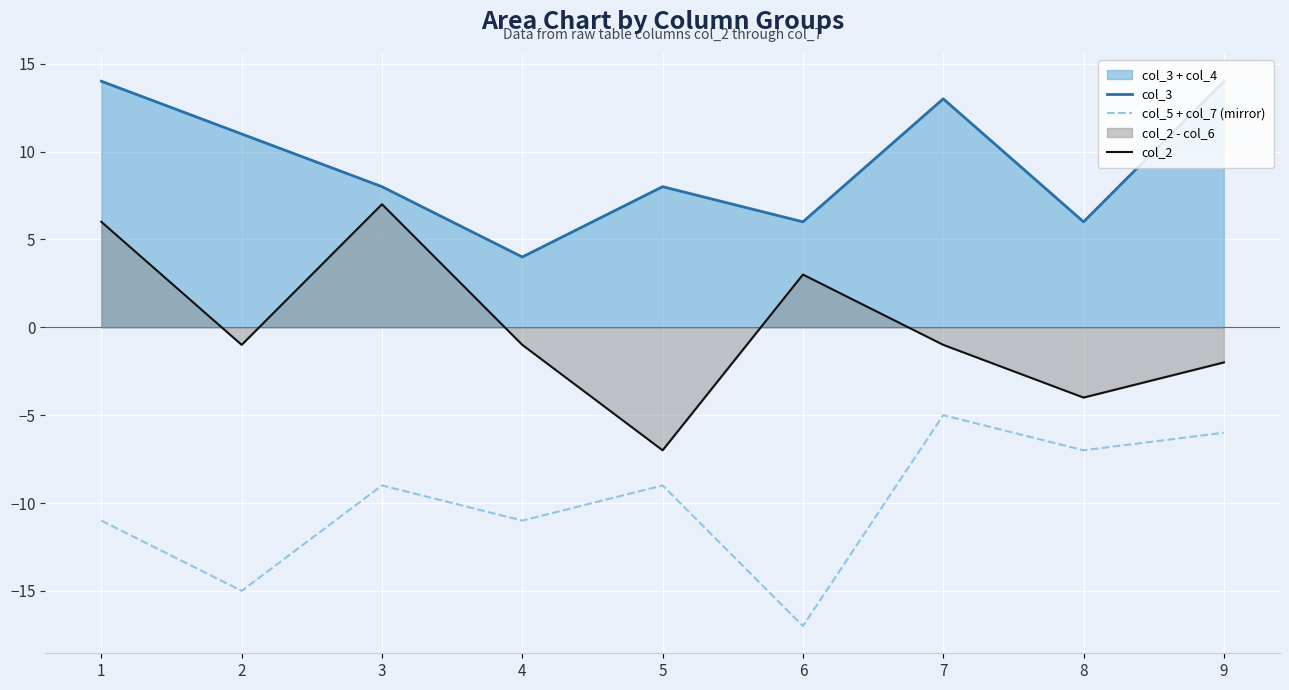

Which has a higher value, 4 or 2?

2